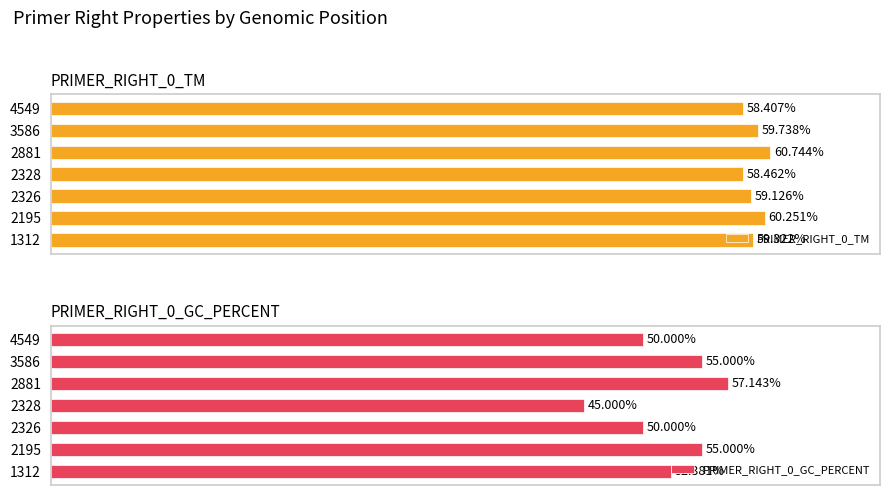

Rank the categories by PRIMER_RIGHT_0_TM value from lowest to highest.

4549, 2328, 2326, 1312, 3586, 2195, 2881